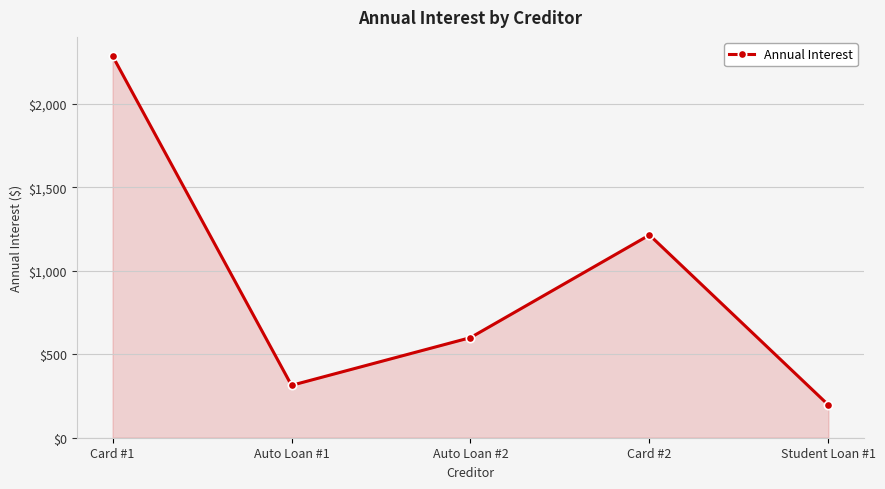

At which category does the chart reach its peak across all series?

Card #1